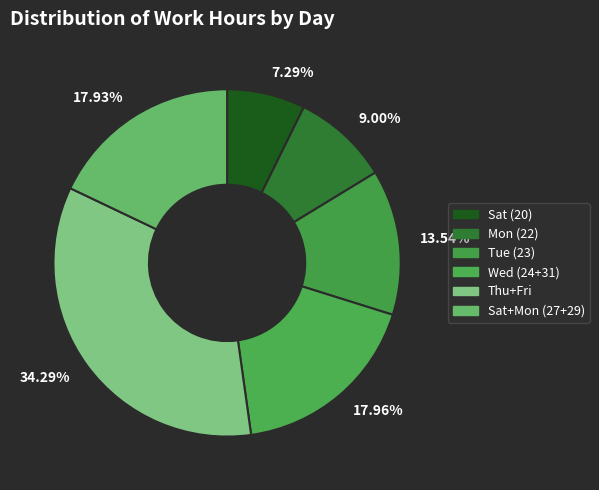

Count the number of slices in the pie.

6